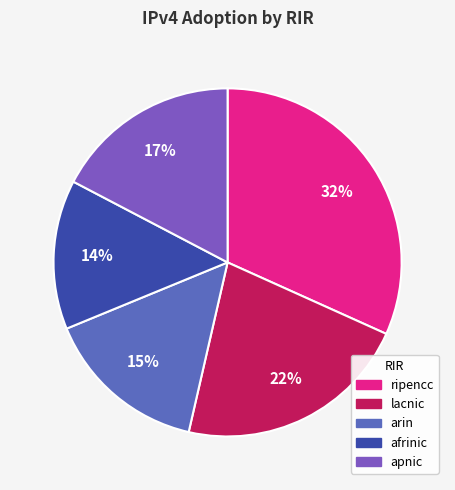

Combined, do lacnic and apnic account for over 50%?

No